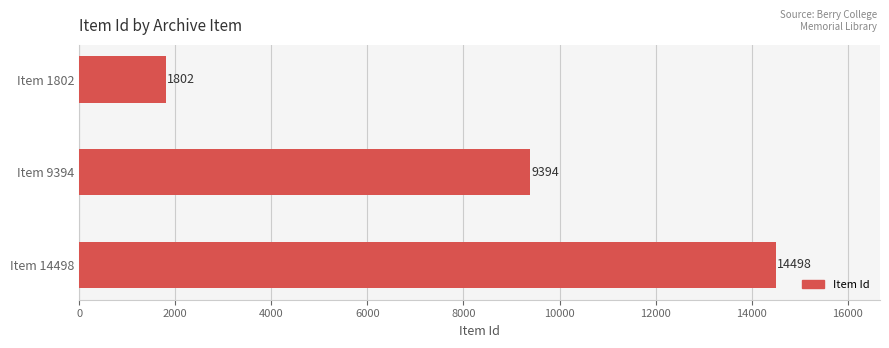

What is the change in value from Item 1802 to Item 14498?

+12696